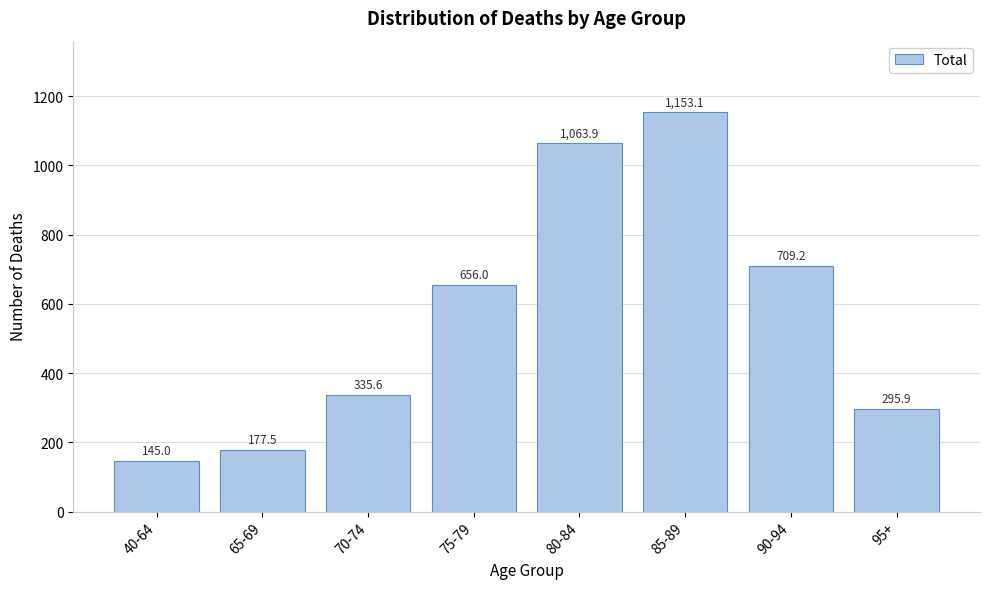

Reading left to right, what are all the values shown in this chart?

145.0	177.5	335.6	656.0	1063.9	1153.1	709.2	295.9